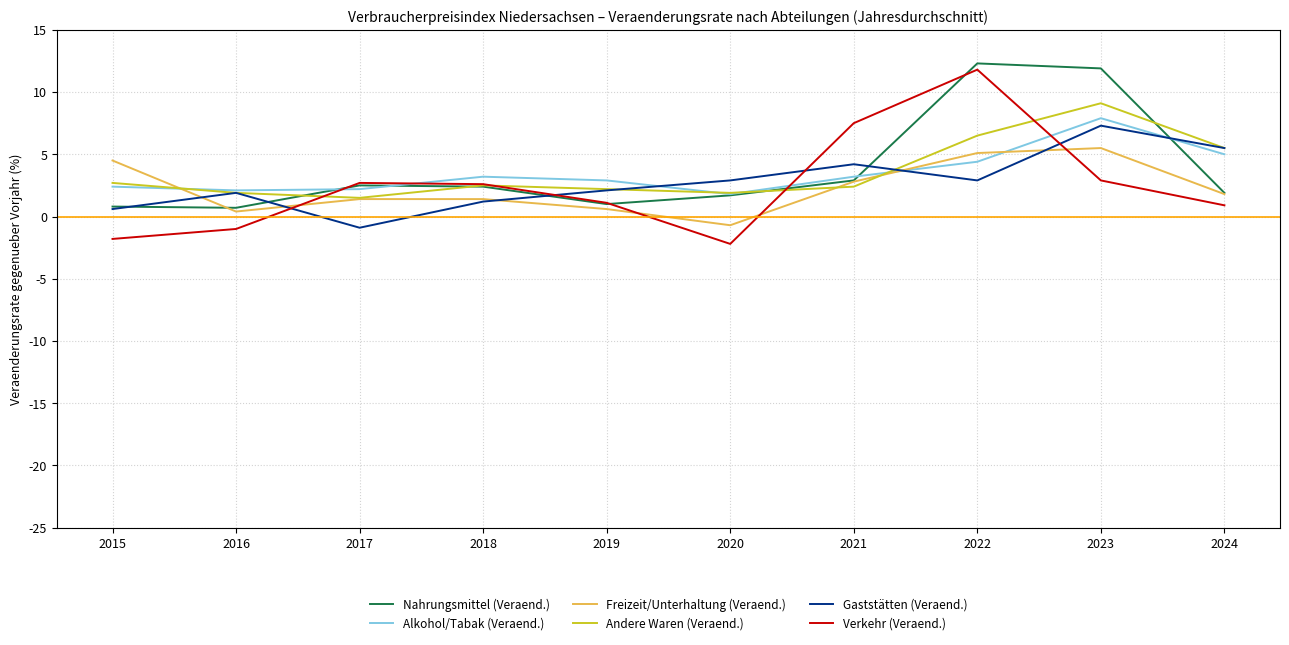

Is the value of Andere Waren (Veraend.) at 2019 greater than the value of Freizeit/Unterhaltung (Veraend.) at 2018?

Yes